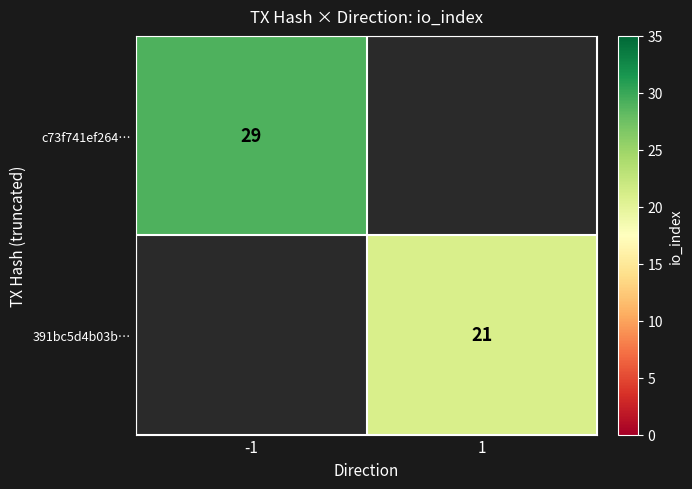

The 391bc5d4b03b… series shows 21 at 1. True or false?

True